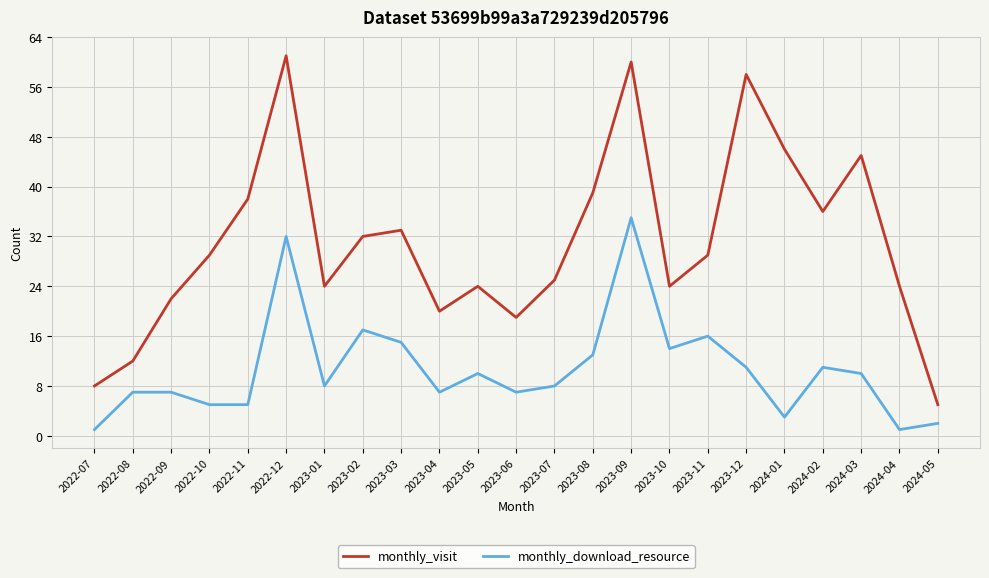

The value of monthly_visit at 2022-08 is 3. True or false?

False